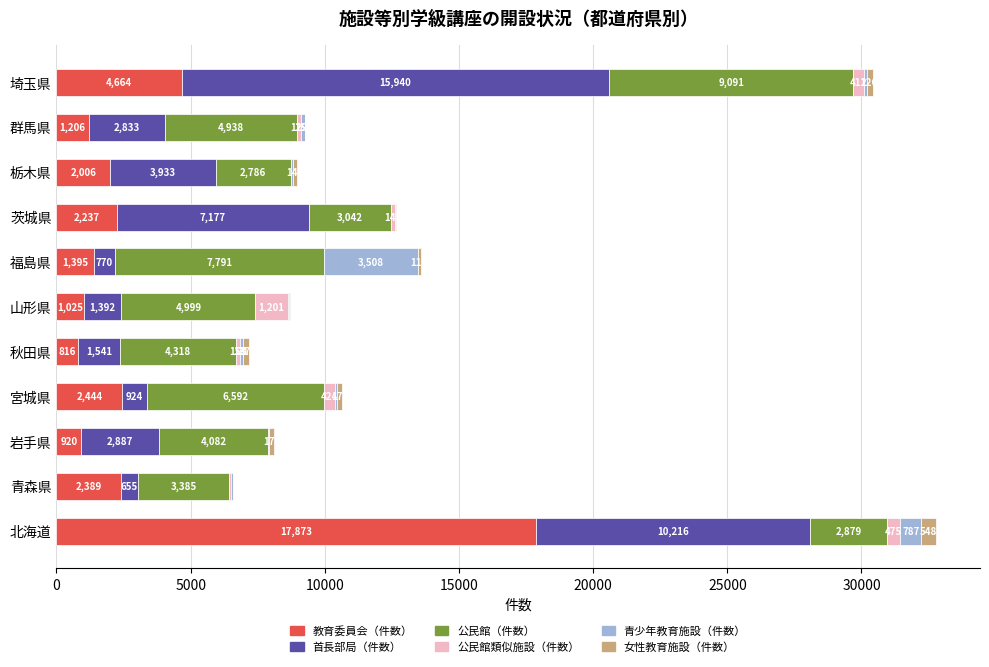

What is the highest value of the 教育委員会（件数） series?

17873